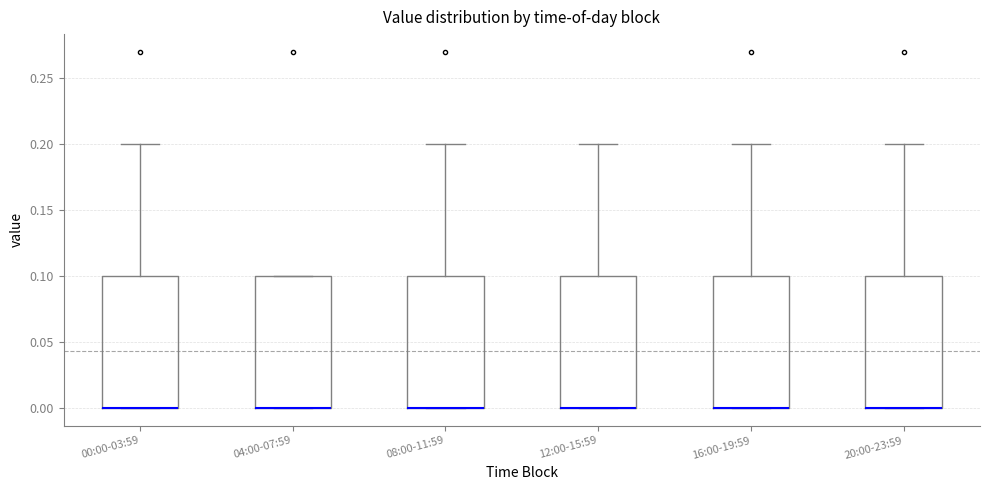

Reading left to right, transcribe this box plot: for each box, give where its median line is, the range the box spans, and where its two whiskers end, as read against the y-axis. The values are not printed on the chart, so give them approximately, as read against the axis.

00:00-03:59: median 0.0 (drawn on the box's lower edge), box 0.0 to 0.1, whiskers 0.0 to 0.2
04:00-07:59: median 0.0 (drawn on the box's lower edge), box 0.0 to 0.1, whiskers 0.0 to 0.1
08:00-11:59: median 0.0 (drawn on the box's lower edge), box 0.0 to 0.1, whiskers 0.0 to 0.2
12:00-15:59: median 0.0 (drawn on the box's lower edge), box 0.0 to 0.1, whiskers 0.0 to 0.2
16:00-19:59: median 0.0 (drawn on the box's lower edge), box 0.0 to 0.1, whiskers 0.0 to 0.2
20:00-23:59: median 0.0 (drawn on the box's lower edge), box 0.0 to 0.1, whiskers 0.0 to 0.2